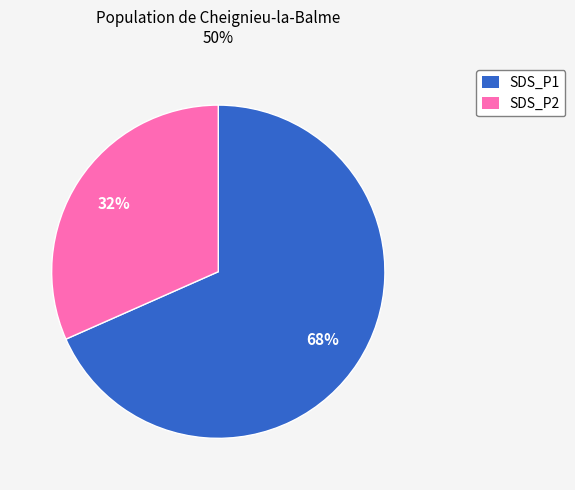

What is the ratio of the value at SDS_P2 to the value at SDS_P1?

0.5